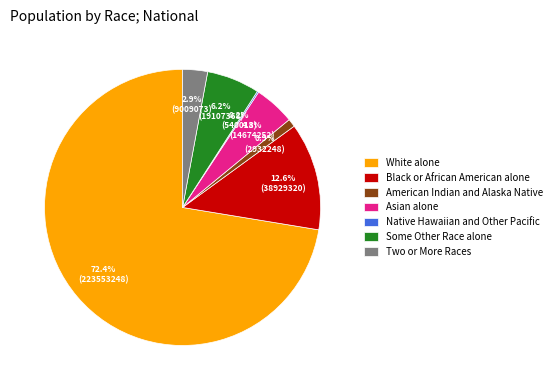

Which has a higher value, Some Other Race alone or Black or African American alone?

Black or African American alone